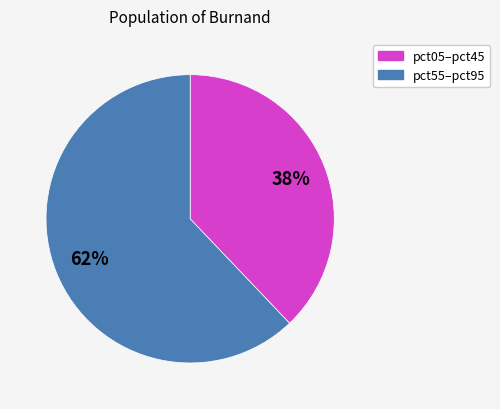

To the nearest percent, what is the difference between the largest and smallest slice percentages?

24%